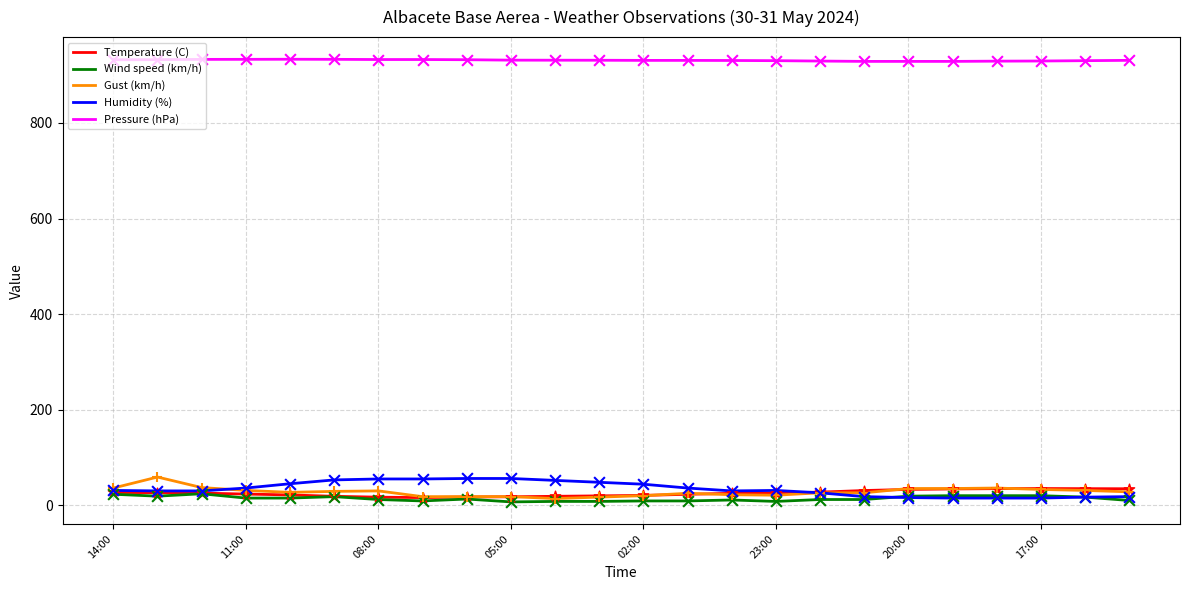

Which series has the largest total across all categories?

Pressure (hPa)